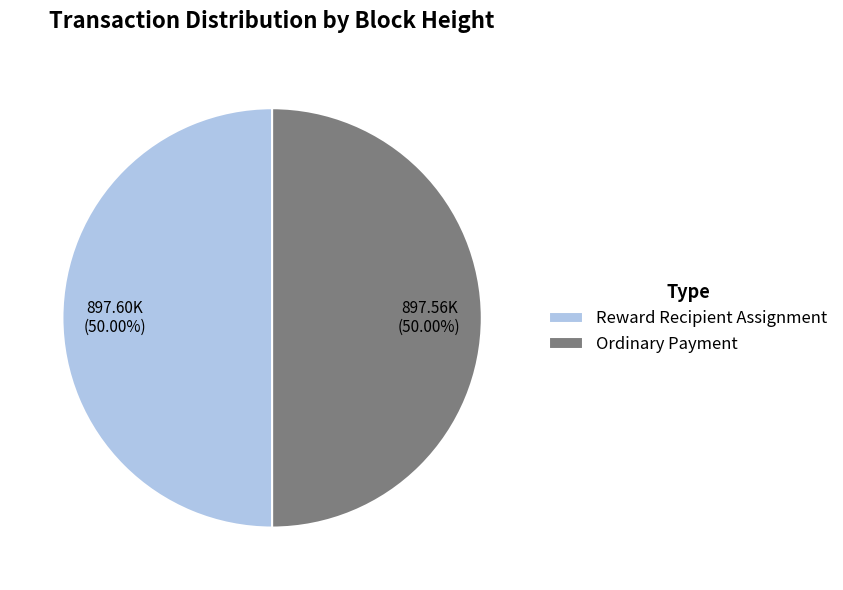

Is the sum of Ordinary Payment and Reward Recipient Assignment greater than half?

Yes